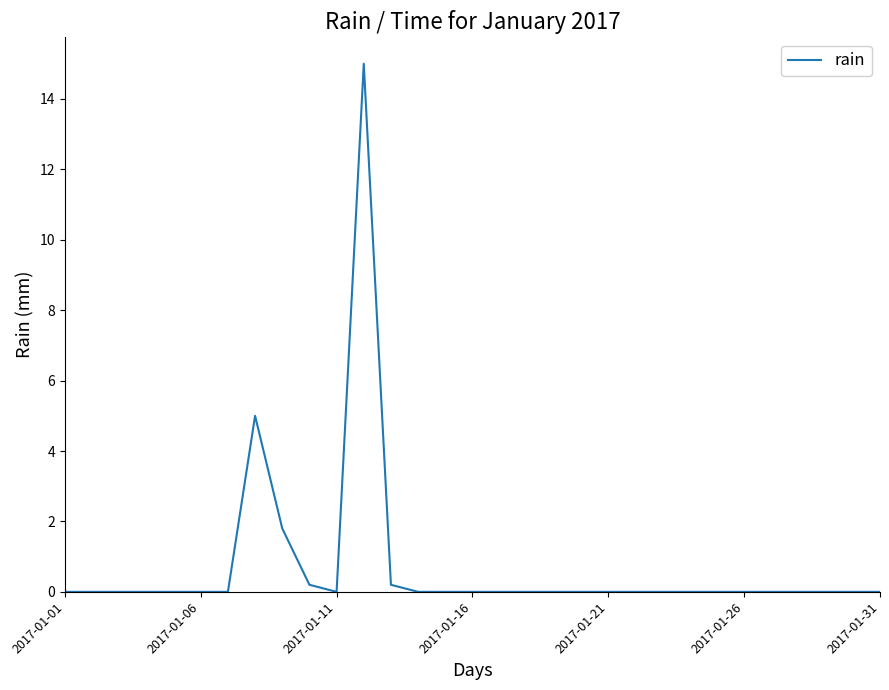

What is the difference between the maximum and minimum values?

15.0